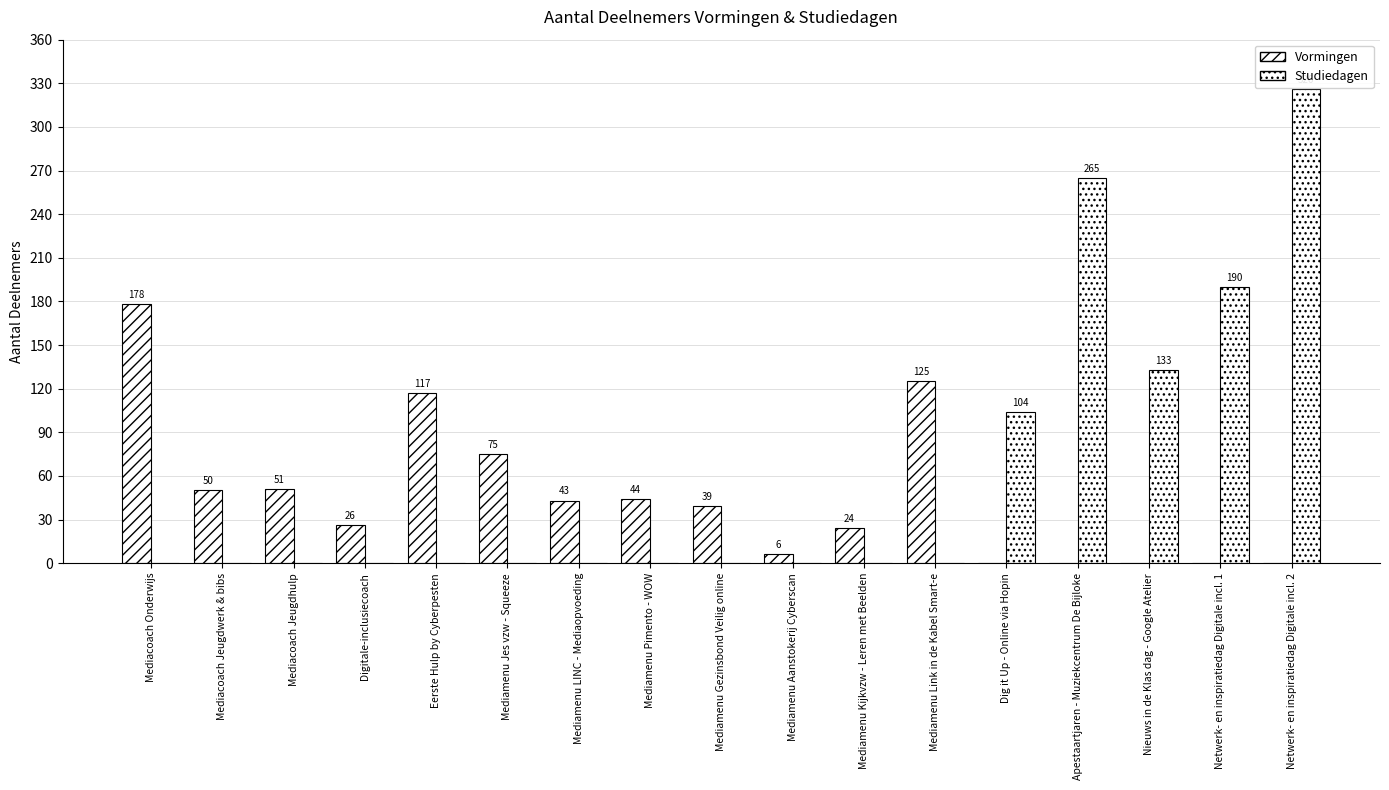

The value of Studiedagen at Mediamenu Link in de Kabel Smart-e is 154. True or false?

False